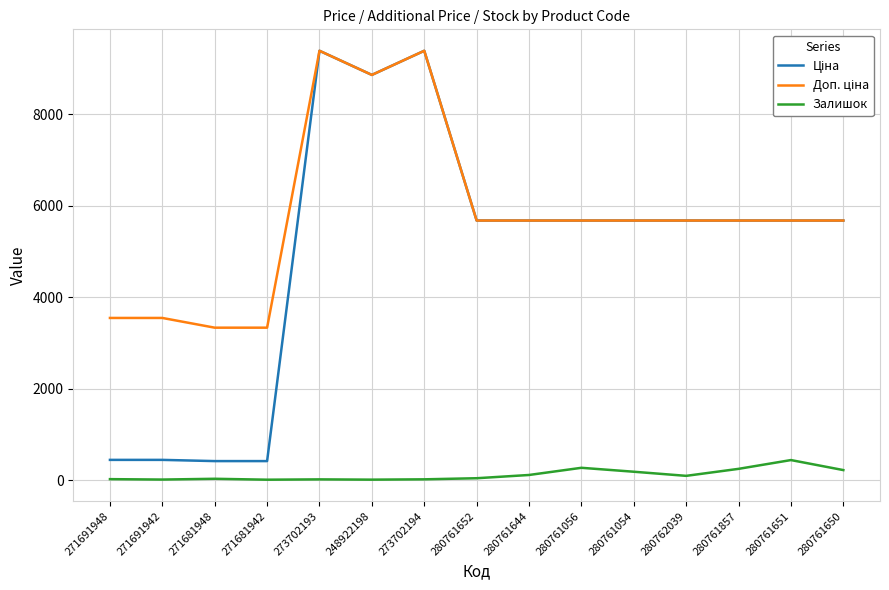

The value of Залишок at 280761651 is 439.0. True or false?

True